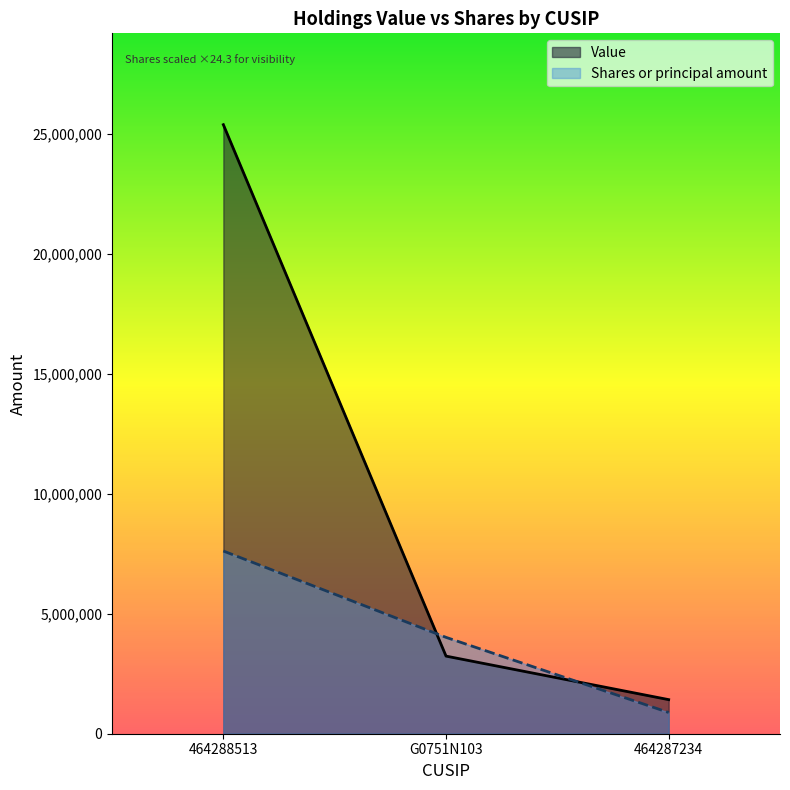

The value of Shares or principal amount at 464288513 is 7615200.0. True or false?

True